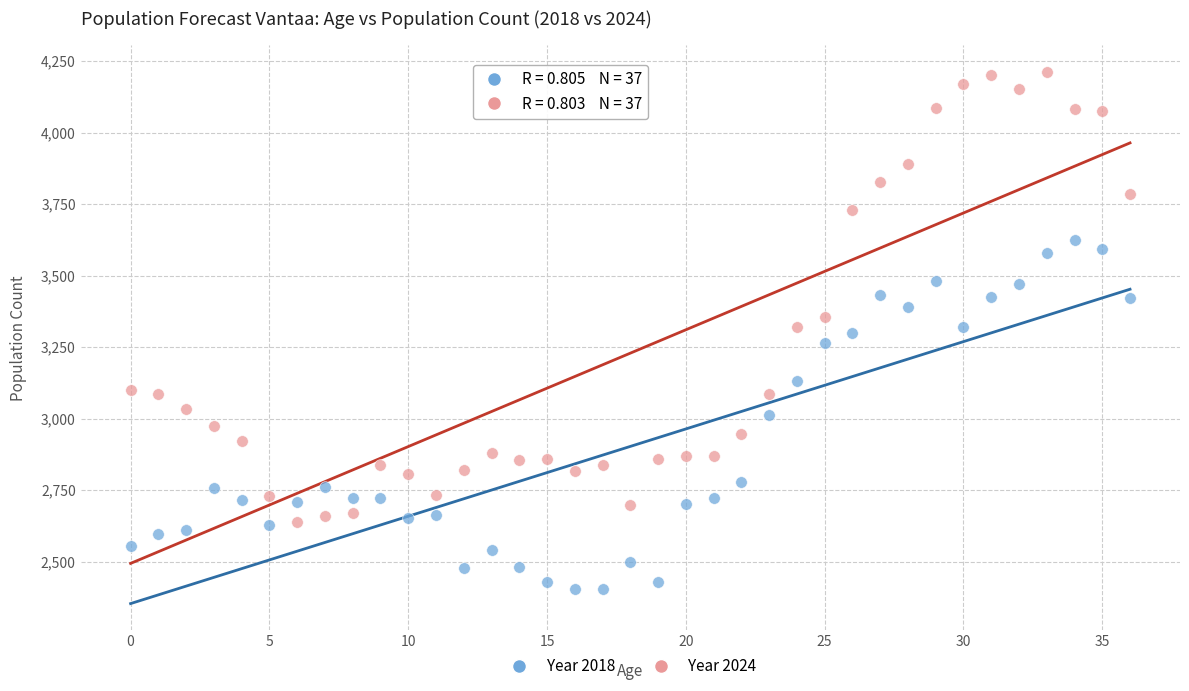

What are all the series names shown in the legend?

Year 2018, Year 2024